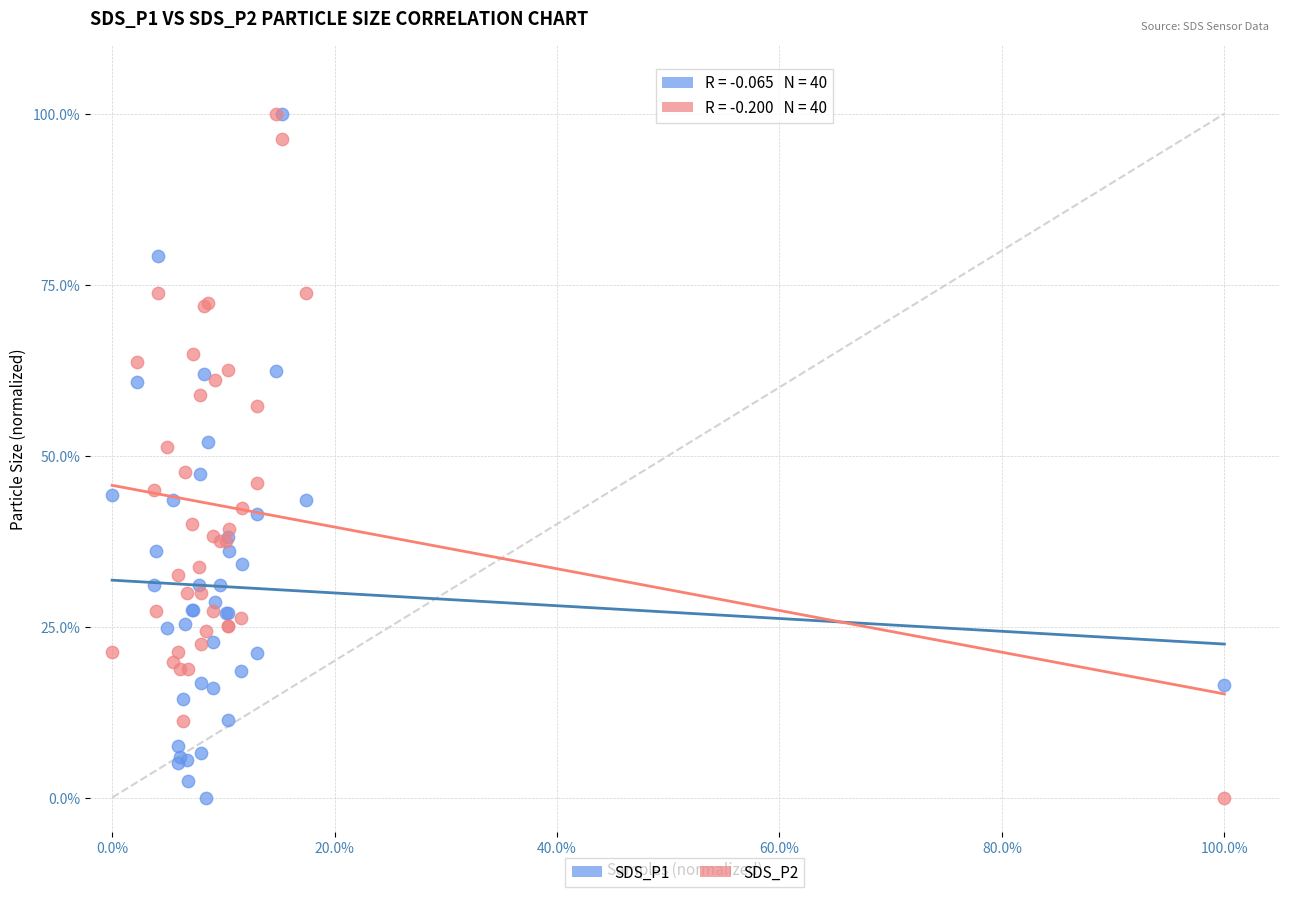

What are all the series names shown in the legend?

SDS_P1, SDS_P2